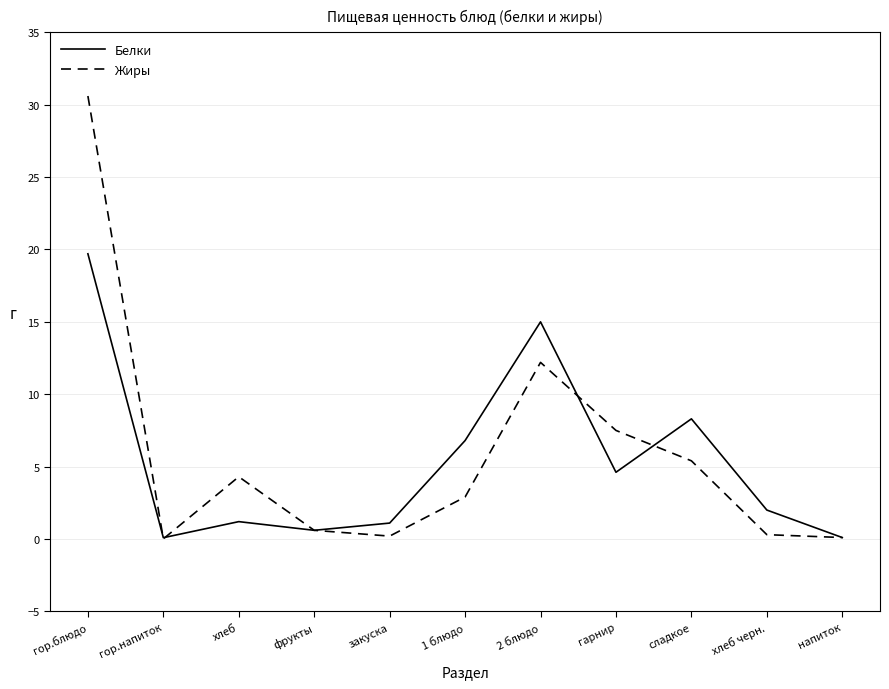

How many interior local peaks does the Белки series have?

3